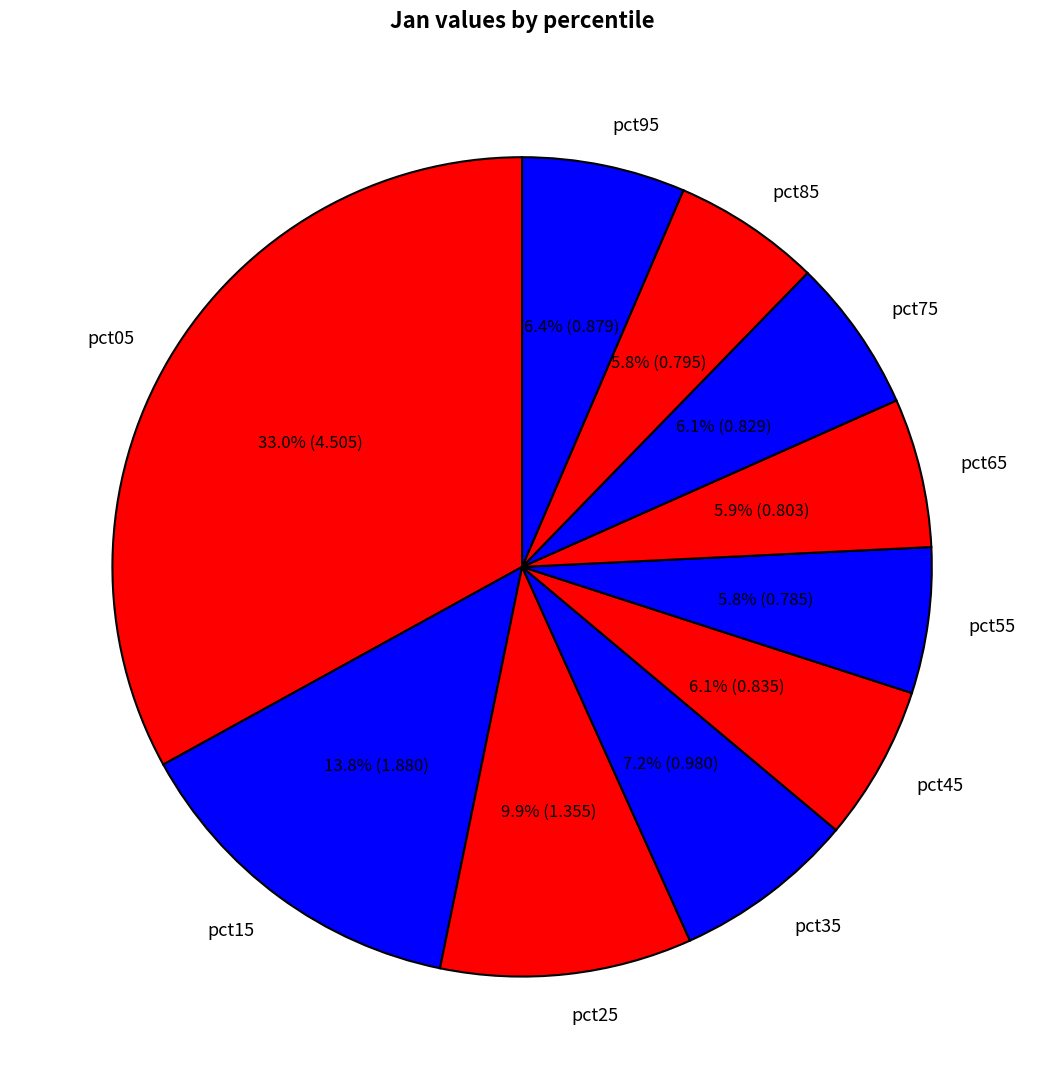

Between pct95 and pct05, which is larger?

pct05